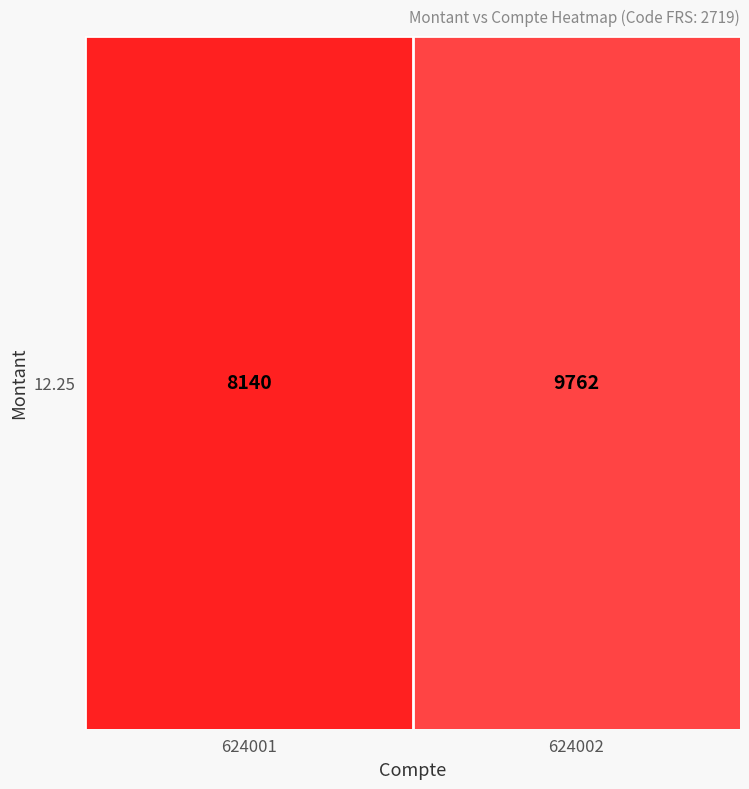

Rank the categories by value from highest to lowest.

624002, 624001